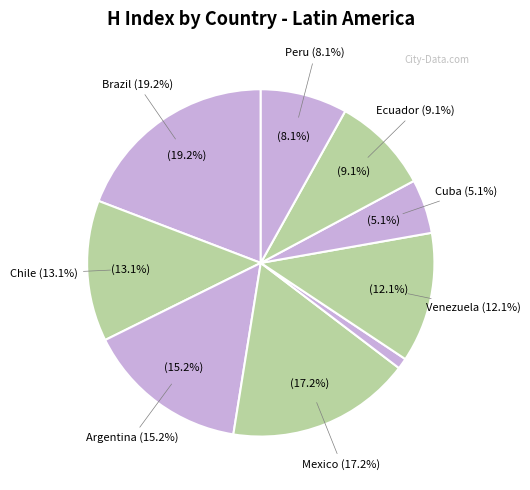

To the nearest percent, what is the difference between the Argentina and Peru slice percentages?

7%